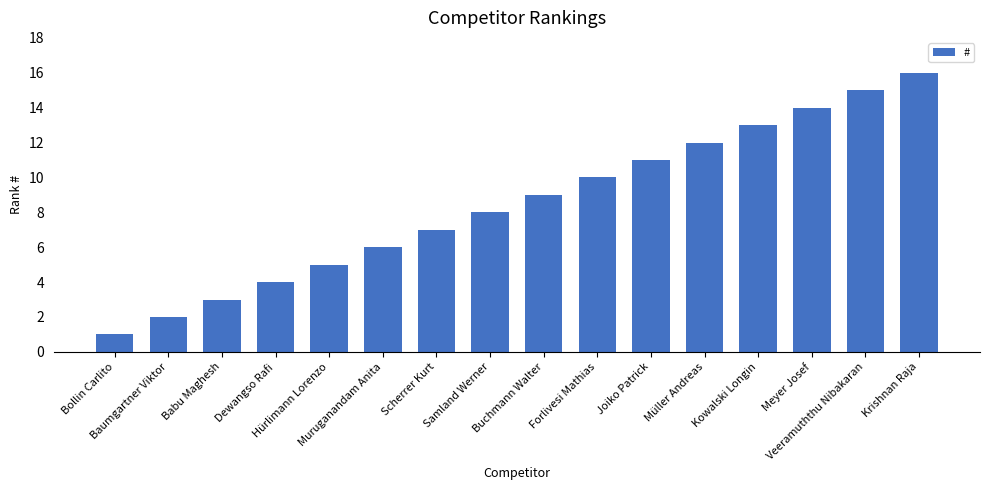

Where is the data nearest to the value 8?

Samland Werner